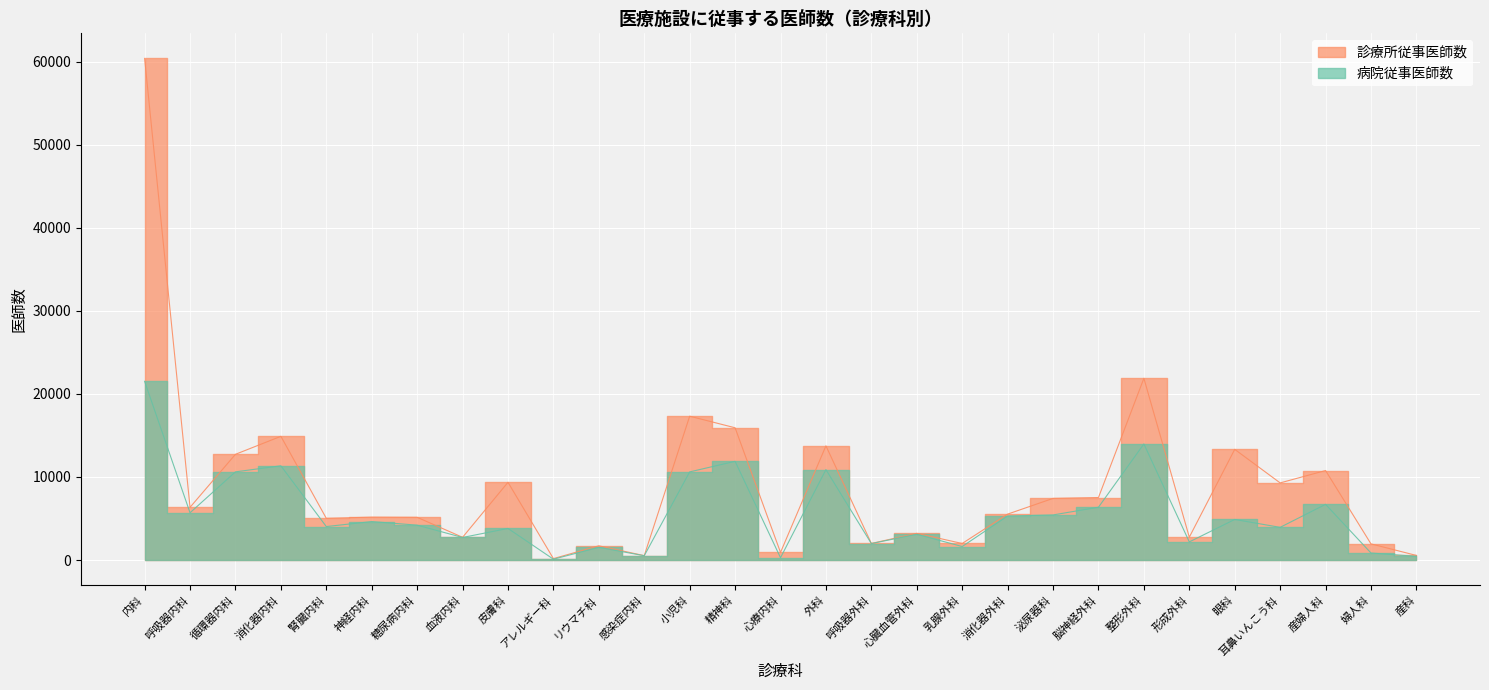

Reading right to left, transcribe all the data shown in this chart.

445	847	6706	3937	4886	2184	13980	6361	5431	5302	1627	3103	1982	10889	277	11886	10614	520	1528	102	3805	2717	4202	4635	4032	11349	10620	5692	21520